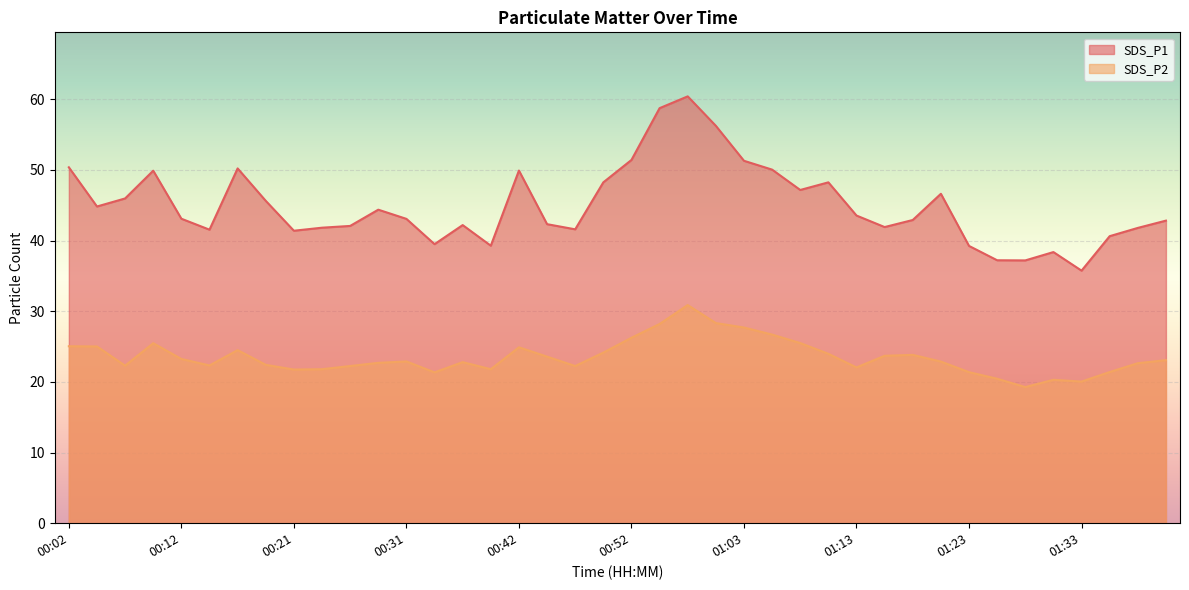

Rank the series by their maximum value, from highest to lowest.

SDS_P1, SDS_P2